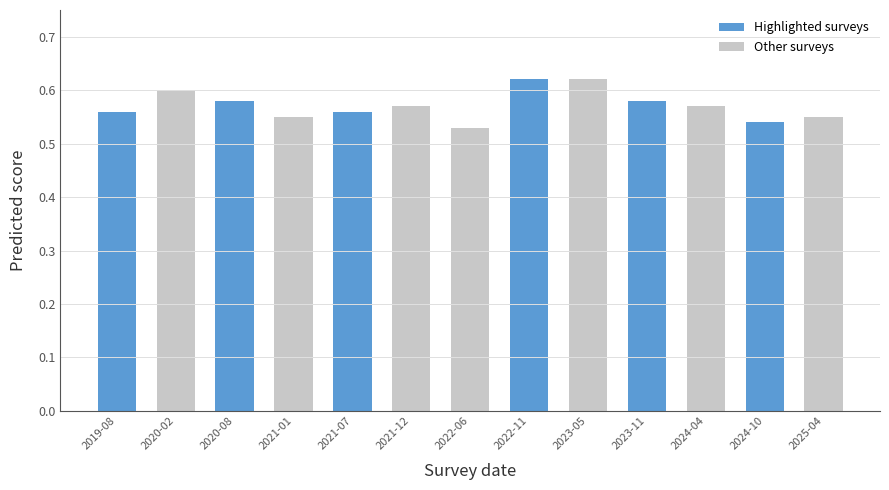

The chart shows a value of 0.6 at 2025-04. True or false?

True